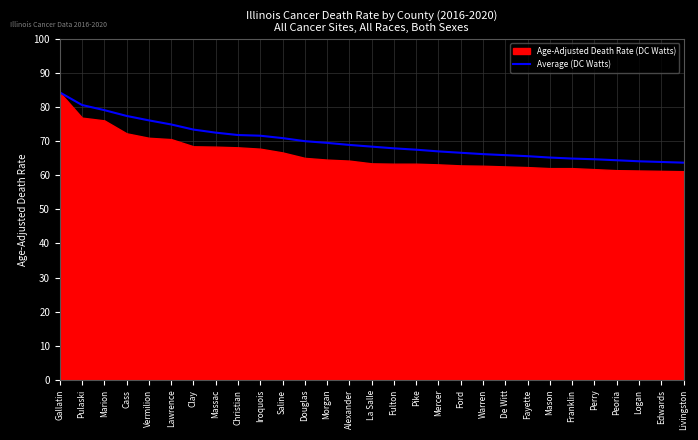

What is the highest value of the Average (DC Watts) series?

84.3